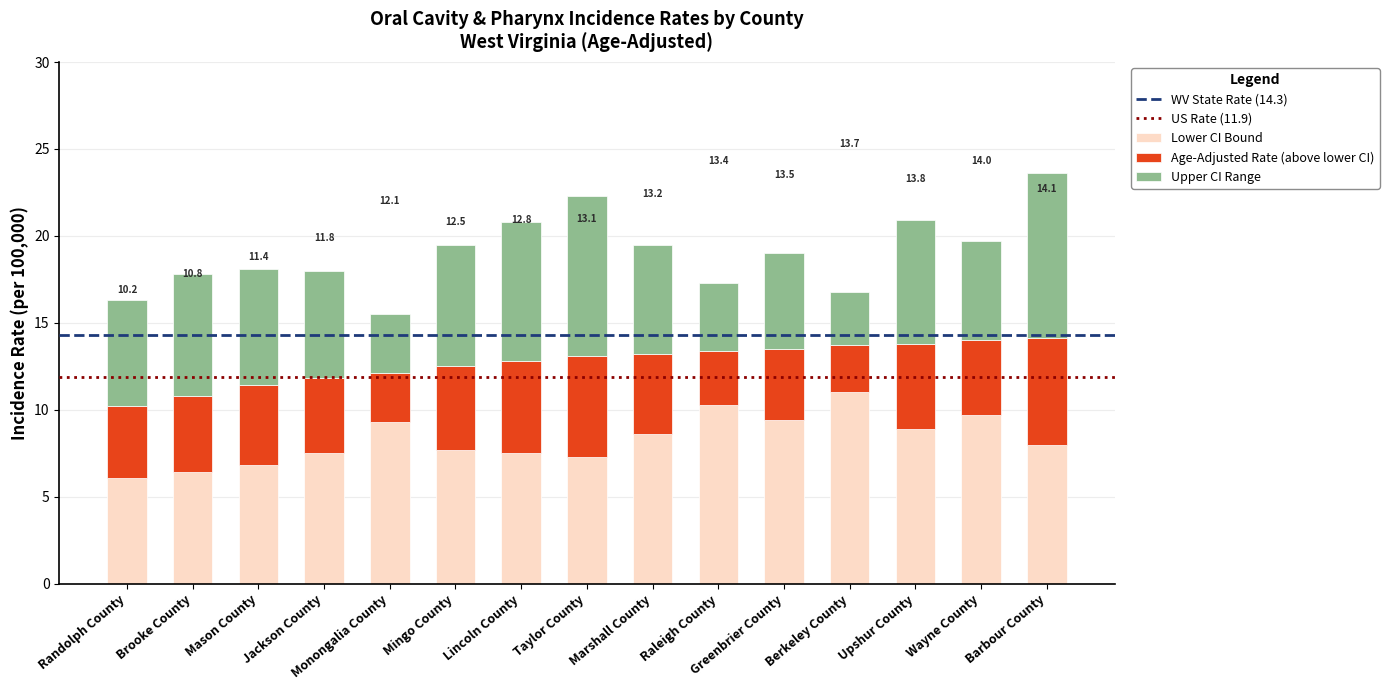

What is the total value across all series at Randolph County?

16.3